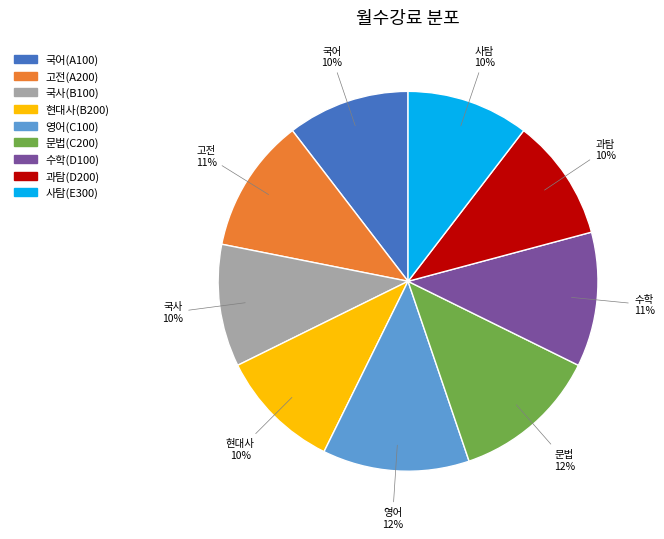

Is it true that 사탐(E300) is 1% of the pie?

False